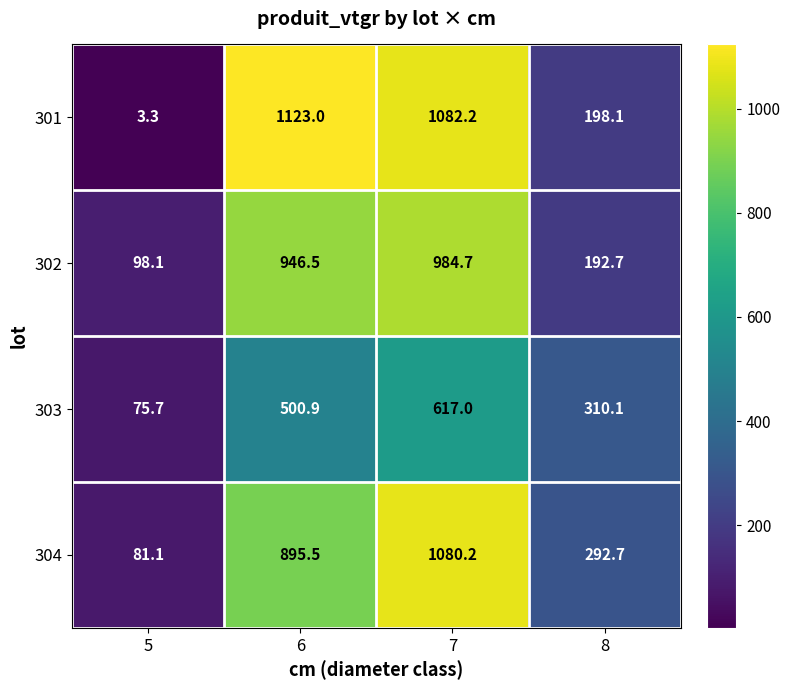

At how many categories does at least one series exceed 852?

2